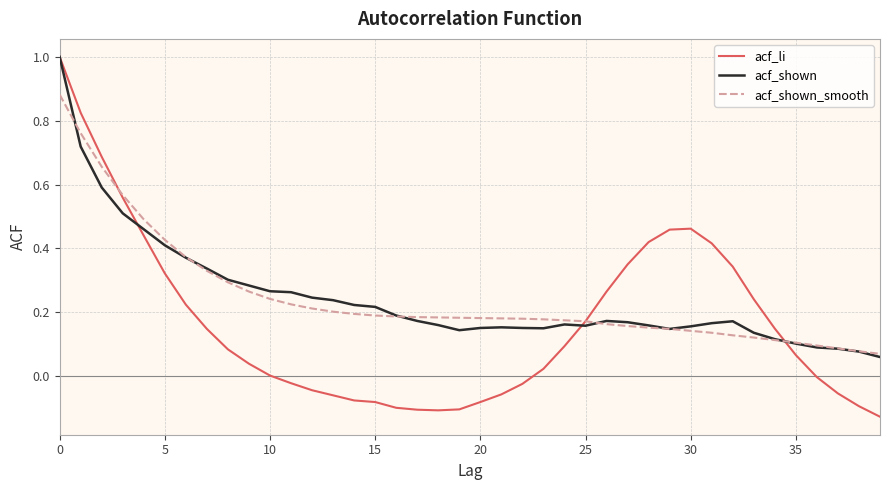

What is the difference between the second highest and minimum values in the acf_li series?

1.0